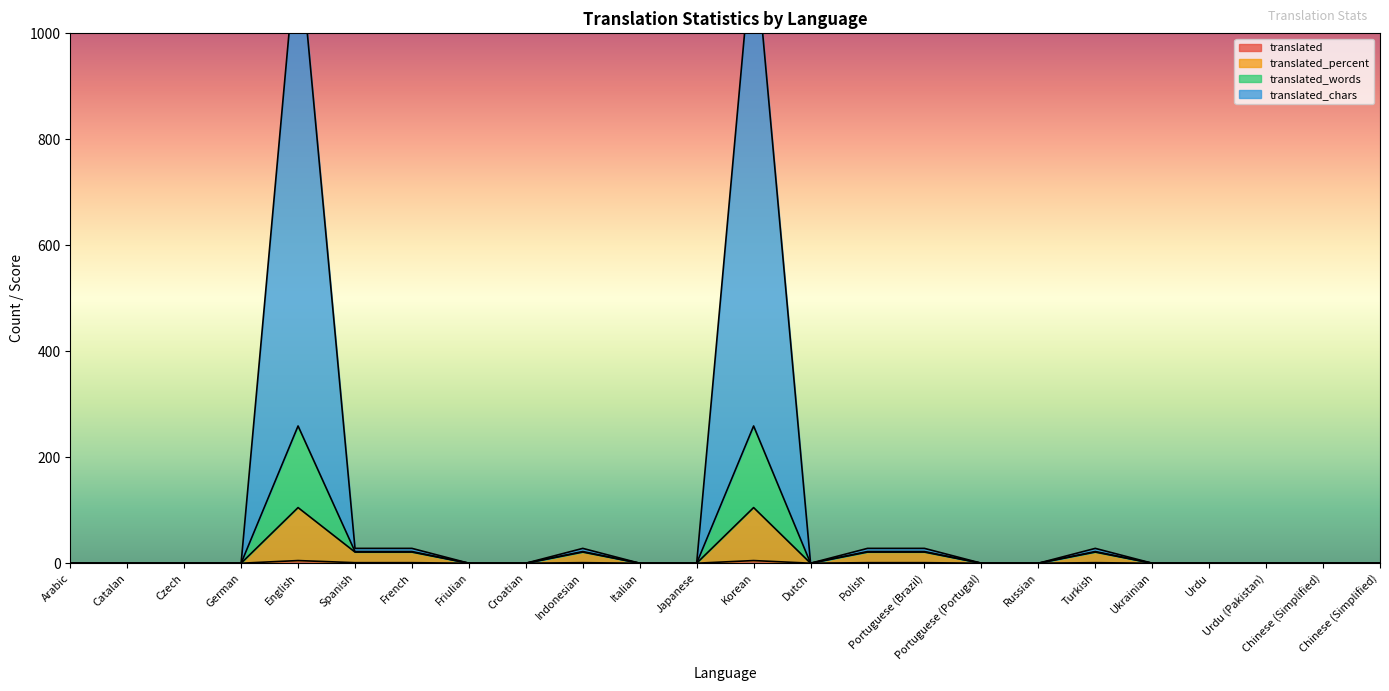

Where is translated_chars nearest to the value 129?

Spanish